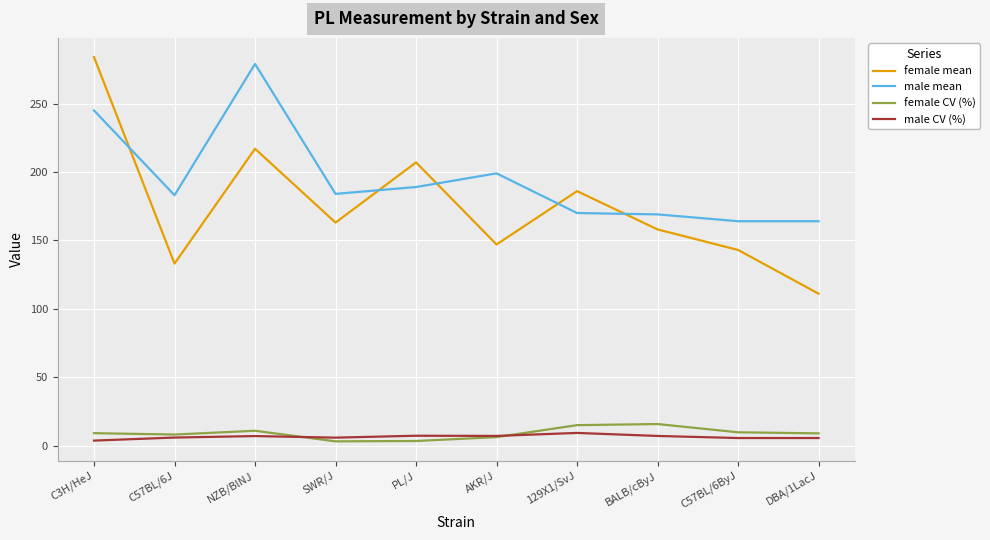

Read the male mean value at C57BL/6ByJ.

164.0